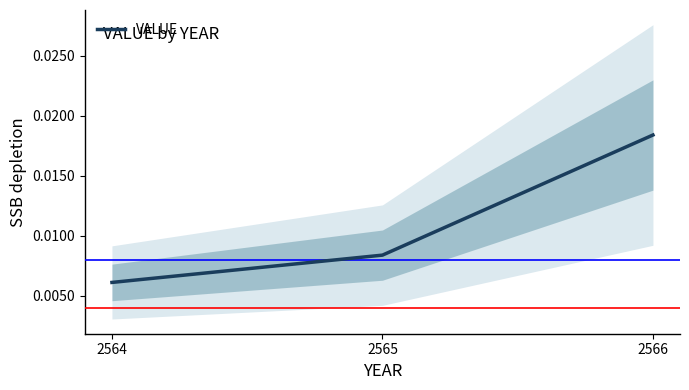

At which label is VALUE closest to 0?

2564